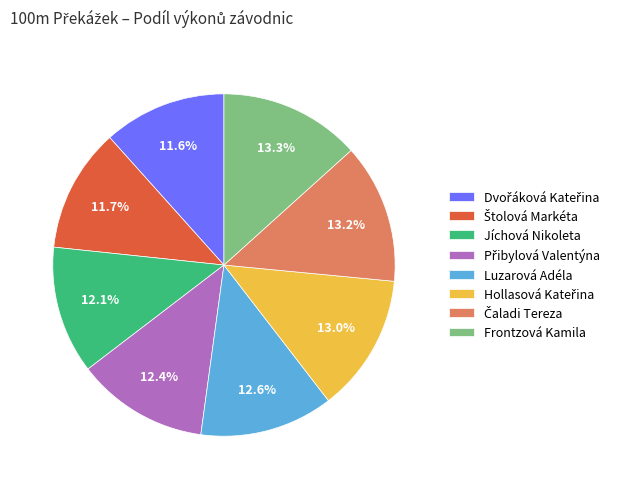

How many slices are in this pie chart?

8